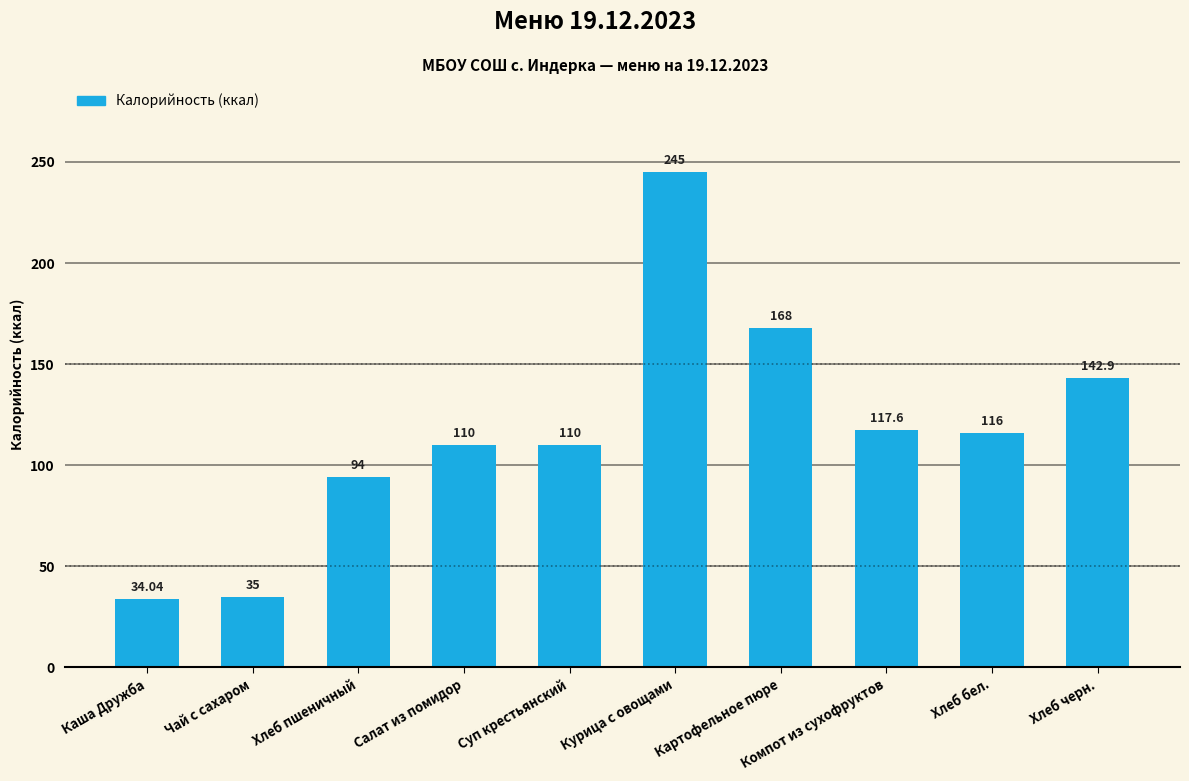

What is the label of the 3rd bar from the right?

Компот из сухофруктов